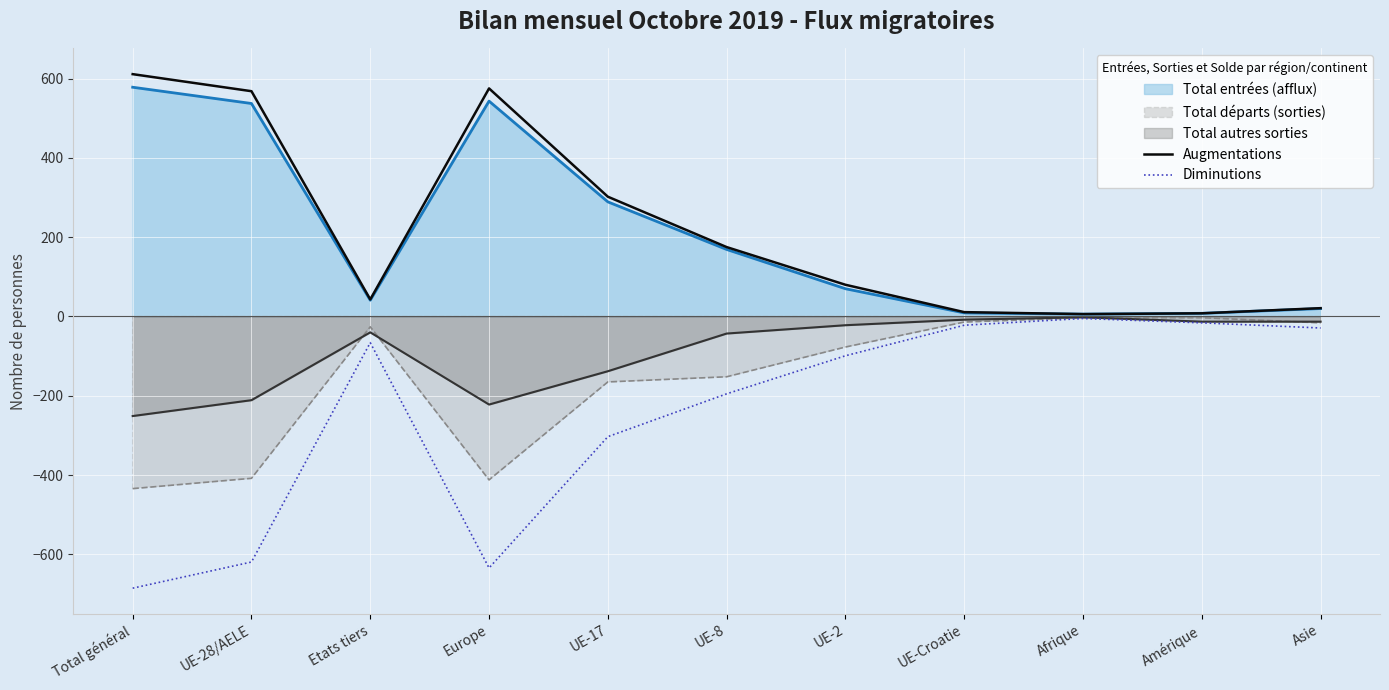

True or false: Augmentations and Diminutions intersect in this chart.

False